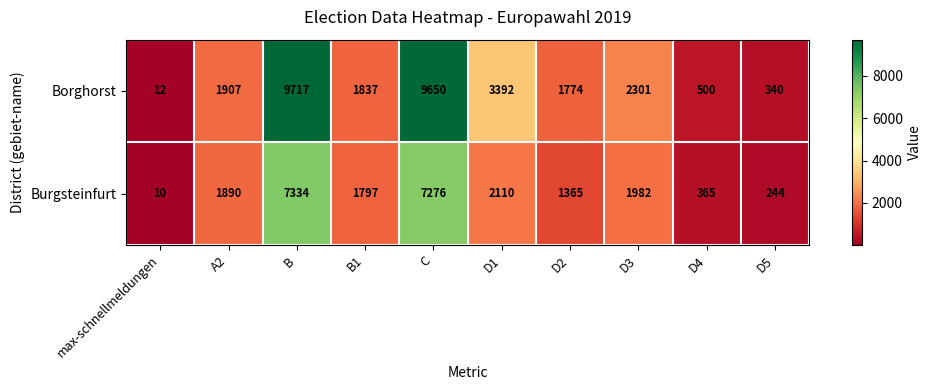

What is the average value of the Burgsteinfurt series?

2437